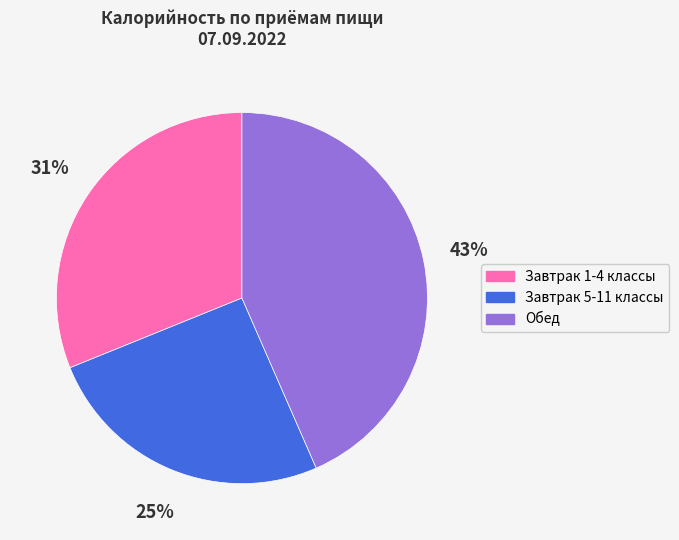

True or false: Обед accounts for 43% of the total.

True